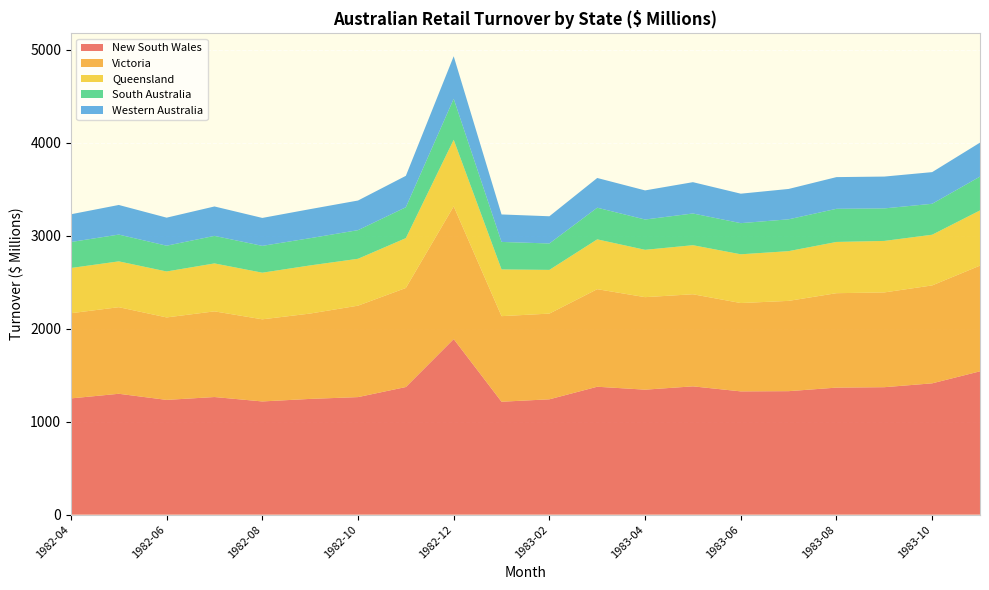

Reading left to right, what are all the values shown in this chart?

New South Wales: 1982-04=1250.2	1982-05=1300.0	1982-06=1234.2	1982-07=1265.0	1982-08=1217.6	1982-09=1244.9	1982-10=1264.2	1982-11=1372.6	1982-12=1888.3	1983-01=1214.5	1983-02=1240.6	1983-03=1375.7	1983-04=1344.2	1983-05=1379.9	1983-06=1325.8	1983-07=1328.1	1983-08=1366.3	1983-09=1370.8	1983-10=1412.3	1983-11=1541.6
Victoria: 1982-04=916.2	1982-05=931.2	1982-06=887.0	1982-07=921.3	1982-08=883.2	1982-09=917.9	1982-10=983.3	1982-11=1065.2	1982-12=1427.3	1983-01=920.3	1983-02=921.7	1983-03=1049.2	1983-04=994.9	1983-05=990.4	1983-06=950.0	1983-07=971.0	1983-08=1015.5	1983-09=1019.2	1983-10=1053.0	1983-11=1136.8
Queensland: 1982-04=486.3	1982-05=492.8	1982-06=494.1	1982-07=515.6	1982-08=501.4	1982-09=517.7	1982-10=504.2	1982-11=536.0	1982-12=715.9	1983-01=502.4	1983-02=470.0	1983-03=535.7	1983-04=509.0	1983-05=527.5	1983-06=524.2	1983-07=534.8	1983-08=551.0	1983-09=553.9	1983-10=545.1	1983-11=593.3
South Australia: 1982-04=279.4	1982-05=288.0	1982-06=277.2	1982-07=296.1	1982-08=288.4	1982-09=293.0	1982-10=307.9	1982-11=332.1	1982-12=440.9	1983-01=295.9	1983-02=284.1	1983-03=340.5	1983-04=326.0	1983-05=341.1	1983-06=335.0	1983-07=342.3	1983-08=356.4	1983-09=349.7	1983-10=332.8	1983-11=363.9
Western Australia: 1982-04=298.3	1982-05=318.5	1982-06=301.5	1982-07=316.4	1982-08=300.5	1982-09=312.3	1982-10=318.7	1982-11=337.9	1982-12=457.4	1983-01=295.4	1983-02=292.6	1983-03=319.6	1983-04=313.0	1983-05=336.8	1983-06=316.9	1983-07=326.5	1983-08=340.9	1983-09=342.3	1983-10=340.5	1983-11=365.3